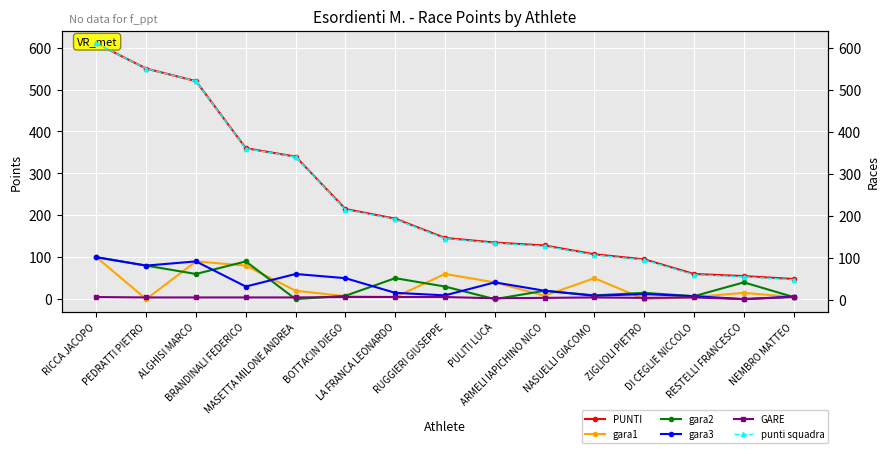

Reading left to right, what are all the values shown in this chart?

PUNTI: 610	550	520	360	340	215	192	146	135	128	107	95	60	55	48
gara1: 100	0	90	80	20	7	5	60	40	8	50	0	5	15	5
gara2: 100	80	60	90	0	8	50	30	0	20	9	15	7	40	5
gara3: 100	80	90	30	60	50	15	9	40	20	8	12	7	0	6
GARE: 7	6	6	6	6	7	7	7	4	5	6	5	6	2	7
punti squadra: 610	550	520	360	340	215	192	146	135	128	107	95	60	55	48